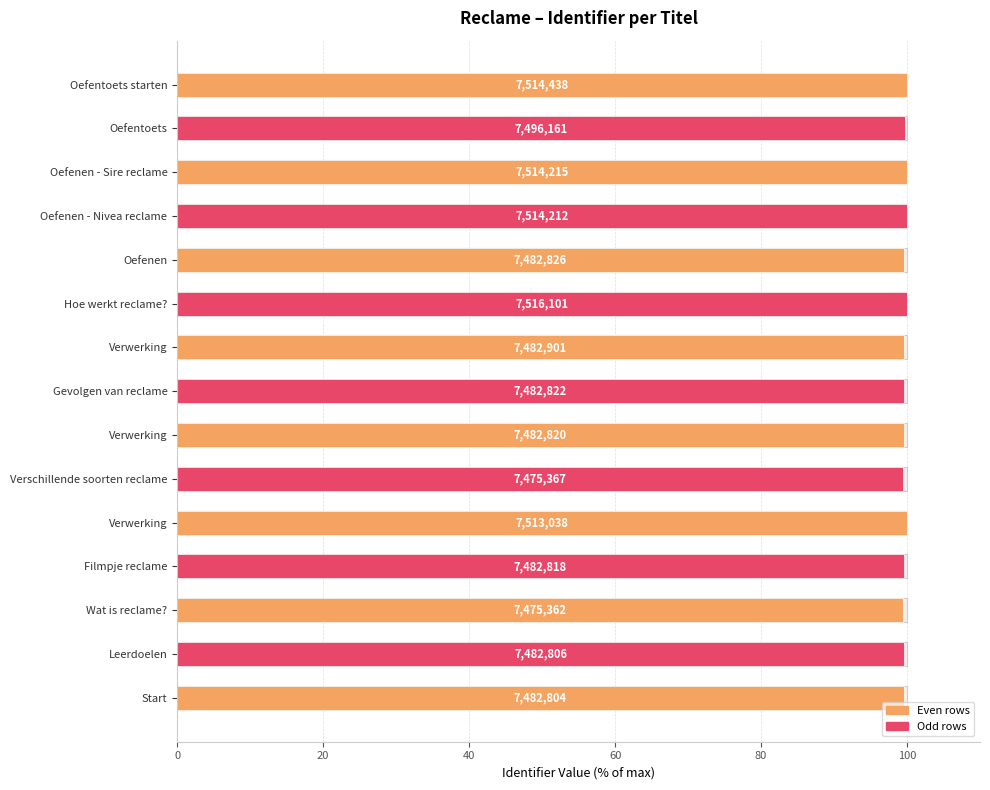

Count the number of categories in the chart.

15